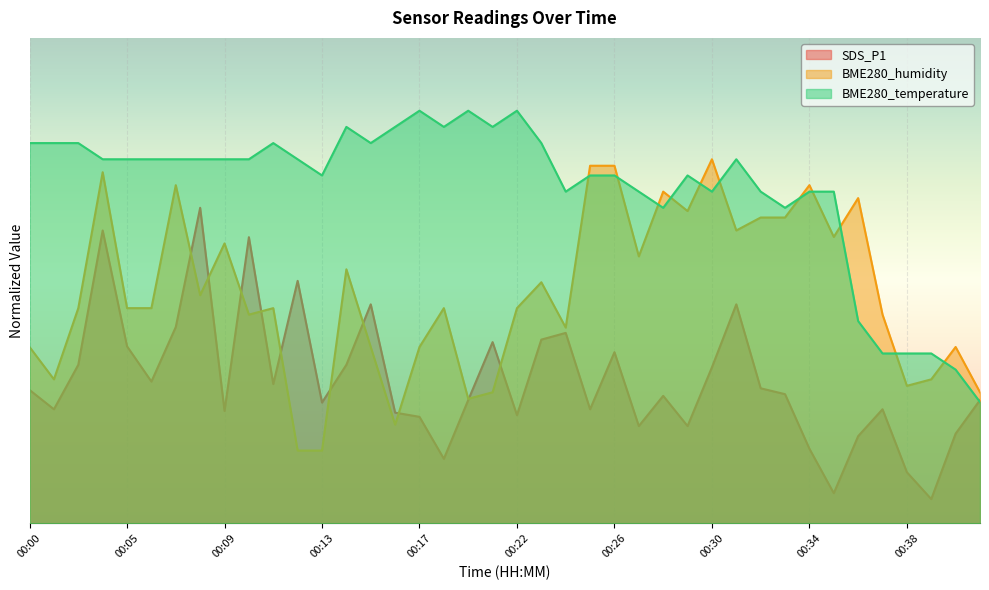

Between 00:19 and 00:22, which series saw the biggest shift?

BME280_humidity